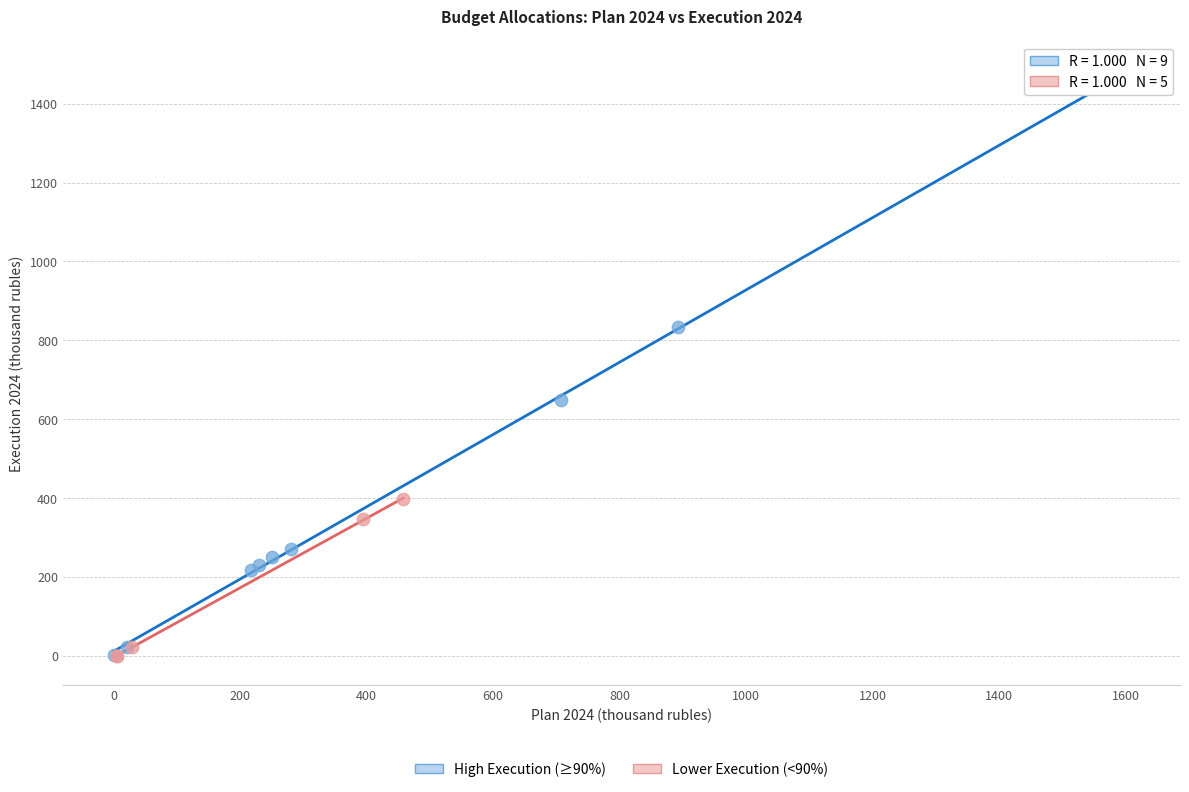

Which series has the widest spread of Y values?

High Execution (≥90%)